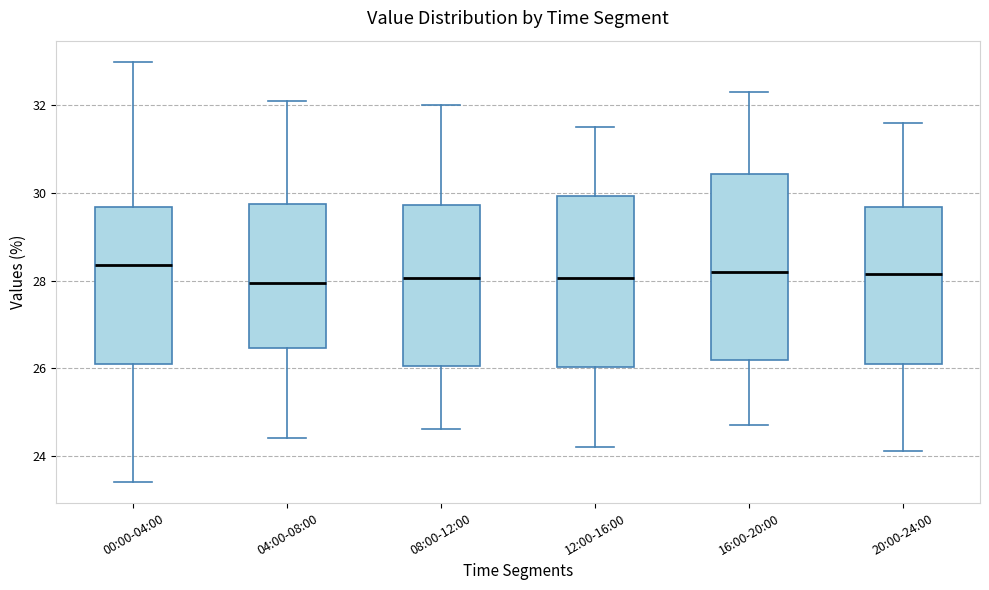

Reading left to right, read every box against the y-axis: the position of its median line, the range the box covers, and the ends of its whiskers. The values are not printed on the chart, so give them approximately, as read against the axis.

00:00-04:00: median 28.4, box 26.2 to 29.6, whiskers 23.4 to 33.0
04:00-08:00: median 28.0, box 26.4 to 29.8, whiskers 24.4 to 32.2
08:00-12:00: median 28.0, box 26.0 to 29.8, whiskers 24.6 to 32.0
12:00-16:00: median 28.0, box 26.0 to 30.0, whiskers 24.2 to 31.6
16:00-20:00: median 28.2, box 26.2 to 30.4, whiskers 24.8 to 32.4
20:00-24:00: median 28.2, box 26.2 to 29.6, whiskers 24.2 to 31.6